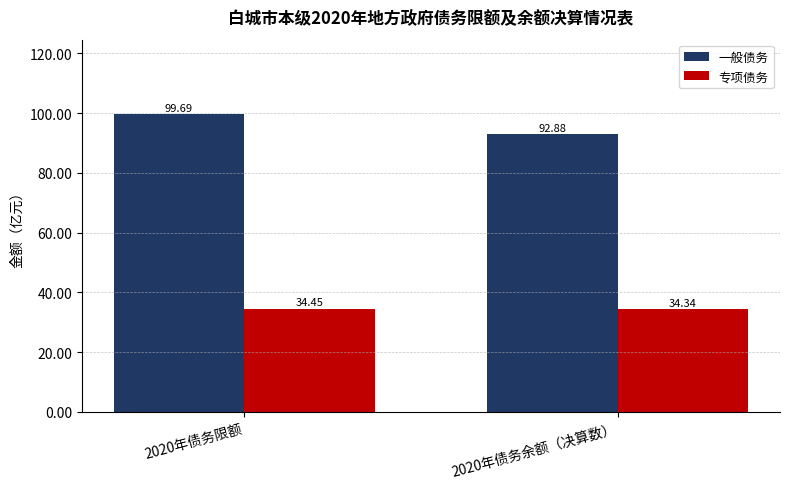

At which category is the sum across all series the highest?

2020年债务限额